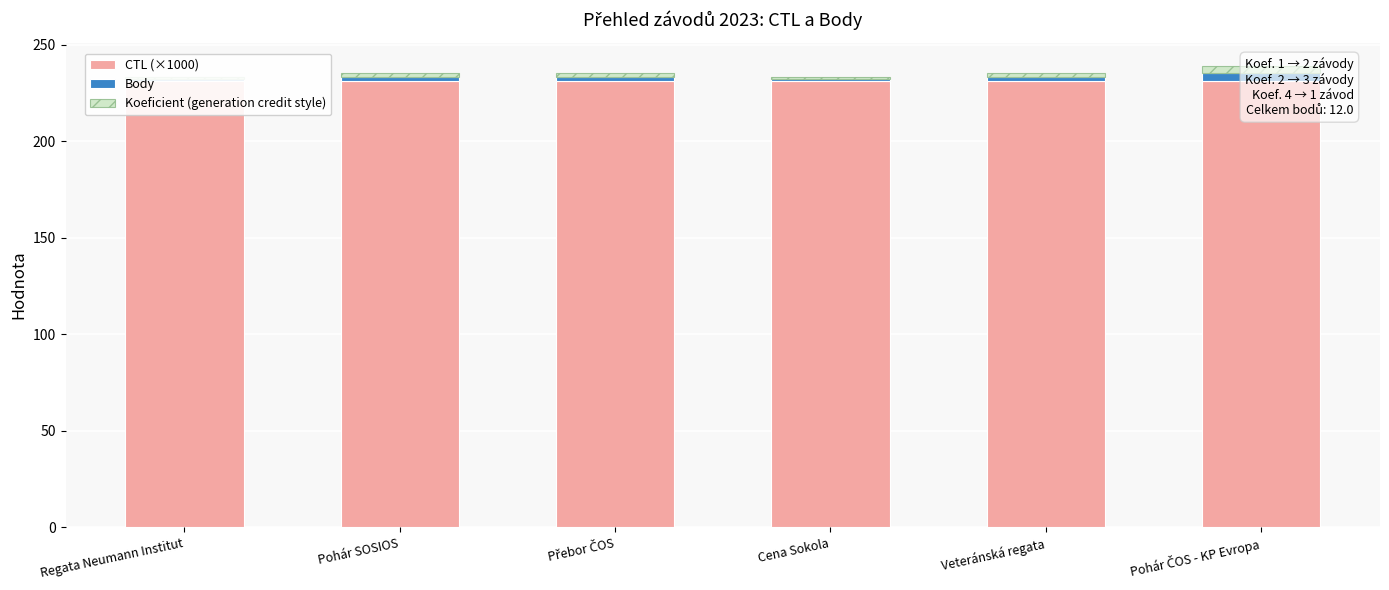

Between Regata Neumann Institut and Přebor ČOS, which series saw the biggest shift?

Body